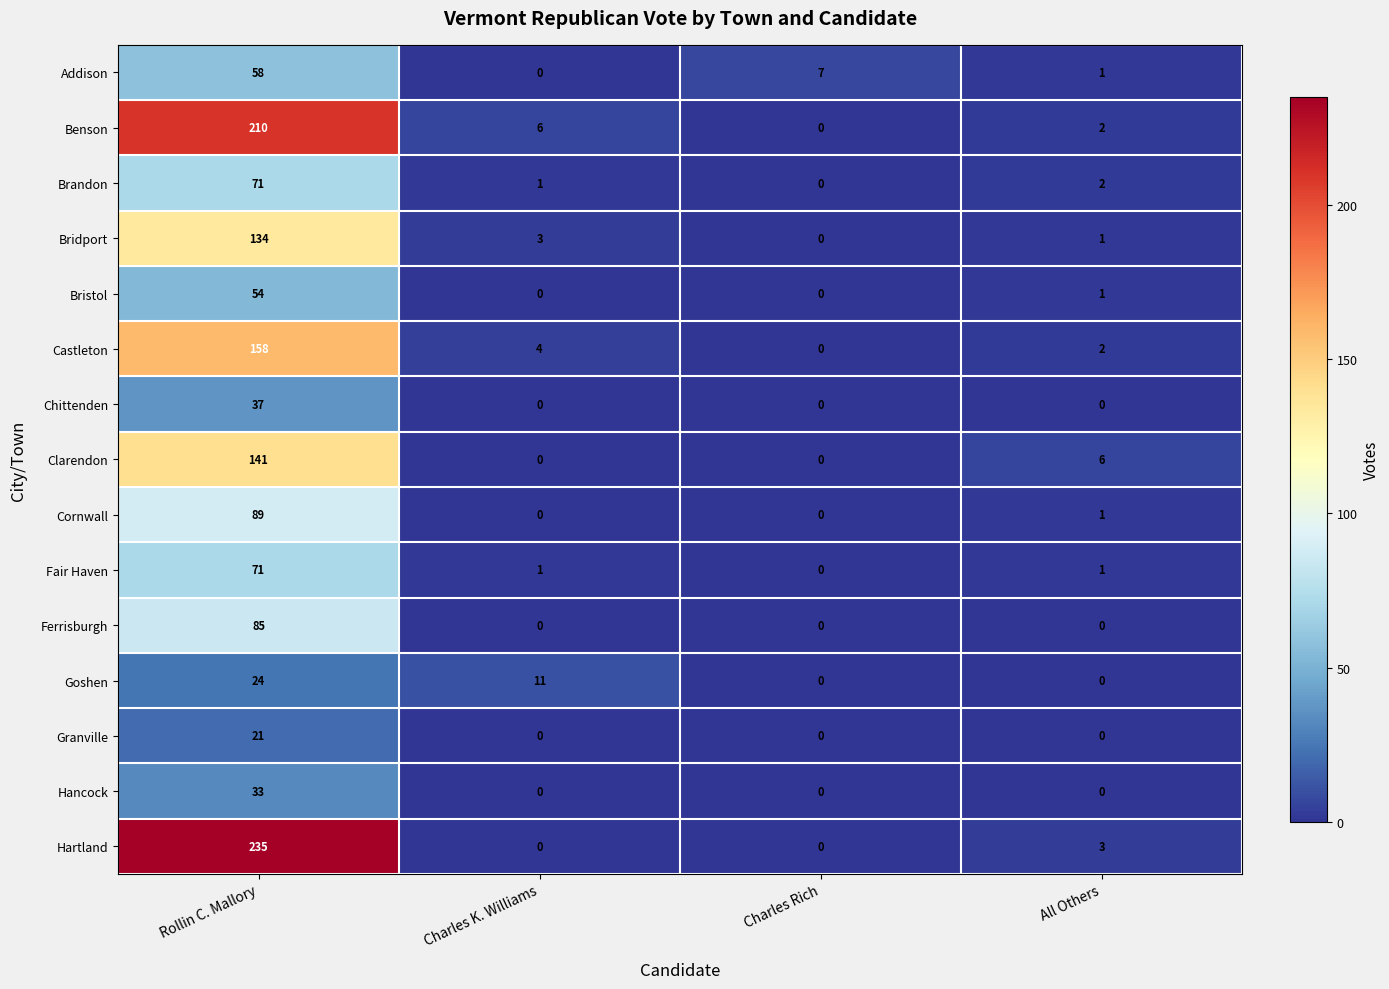

What is the sum of all Bristol values?

55